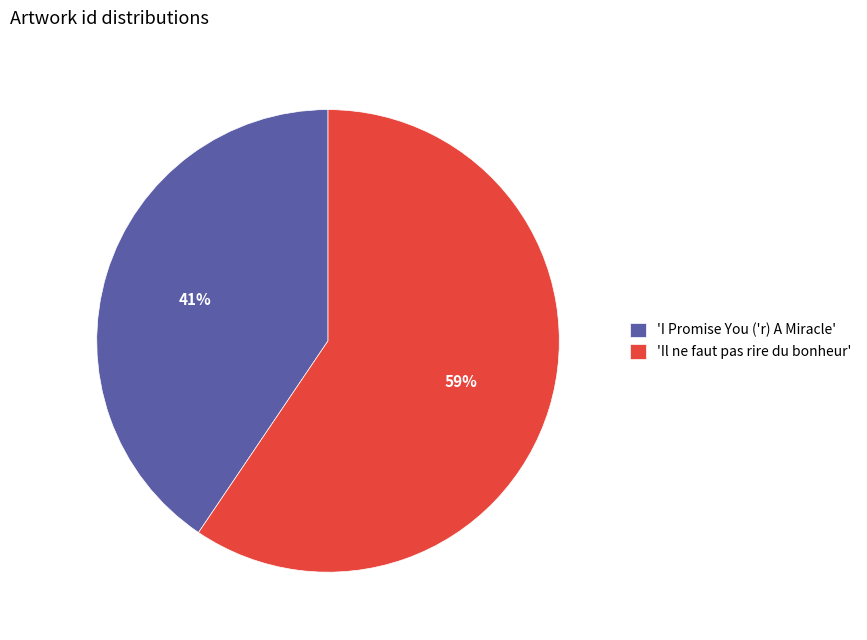

What percentage is the 'Il ne faut pas rire du bonheur' slice, to the nearest percent?

59%